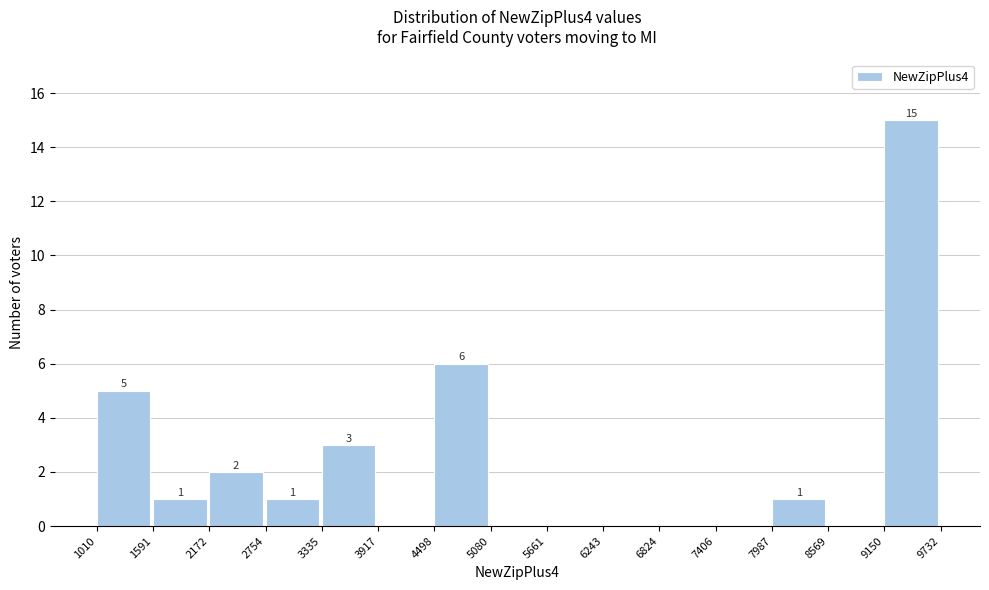

Over which range of the x-axis is the bar tallest?

9150 to 9732